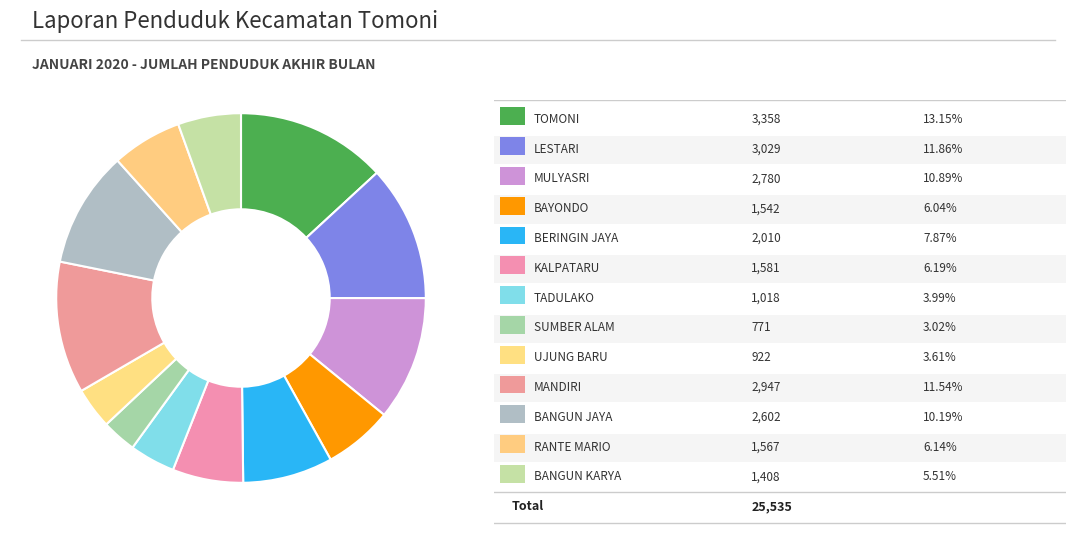

How many slices are in this pie chart?

13